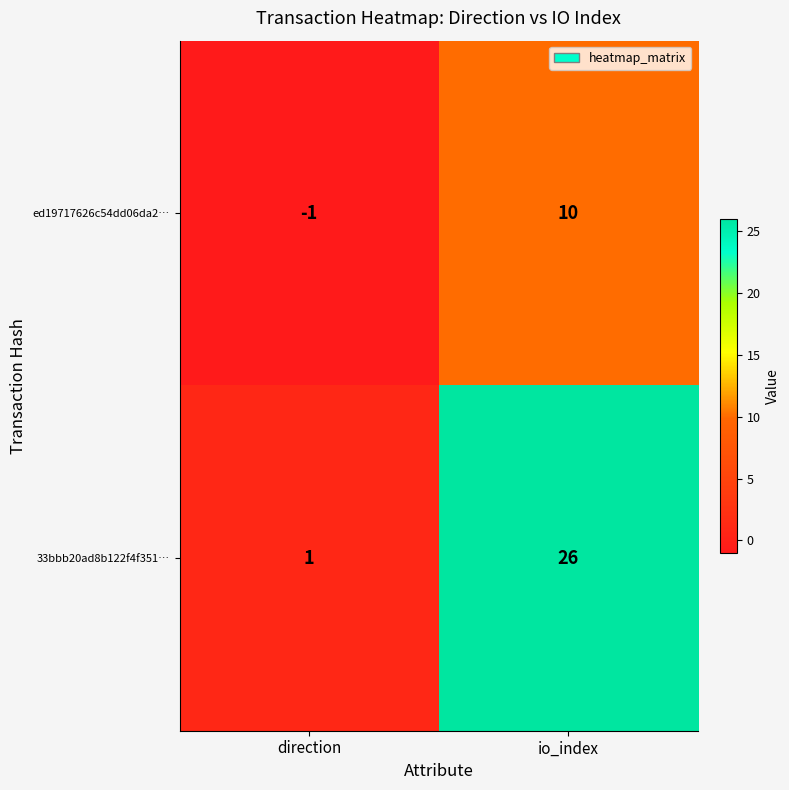

List the series in order of their overall mean, highest first.

33bbb20ad8b122f4f351…, ed19717626c54dd06da2…